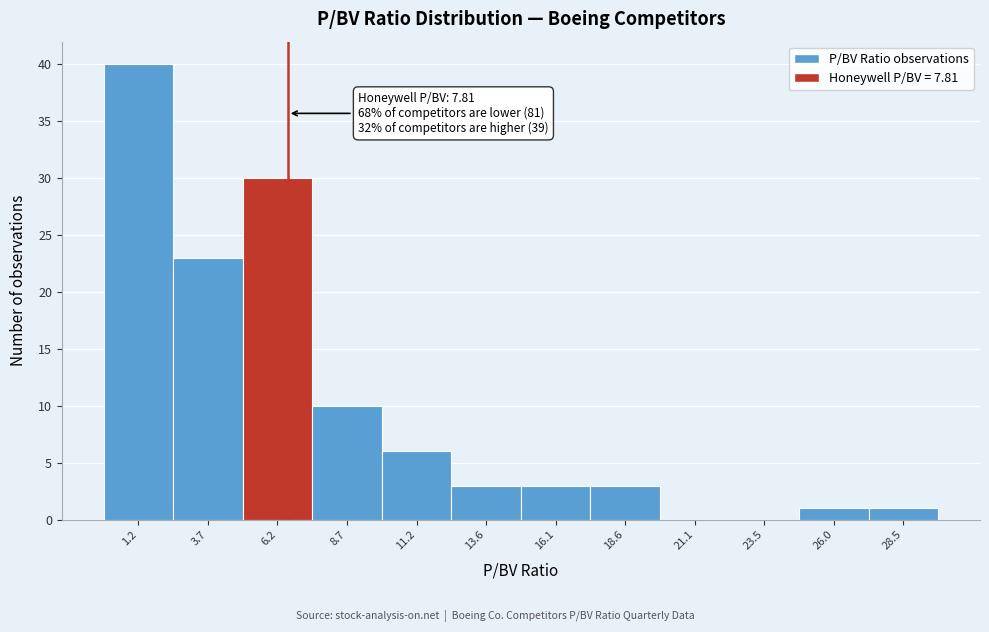

Reading left to right, what are all the values shown in this chart?

1.2=40	3.7=23	6.2=30	8.7=10	11.2=6	13.6=3	16.1=3	18.6=3	21.1=0	23.5=0	26.0=1	28.5=1